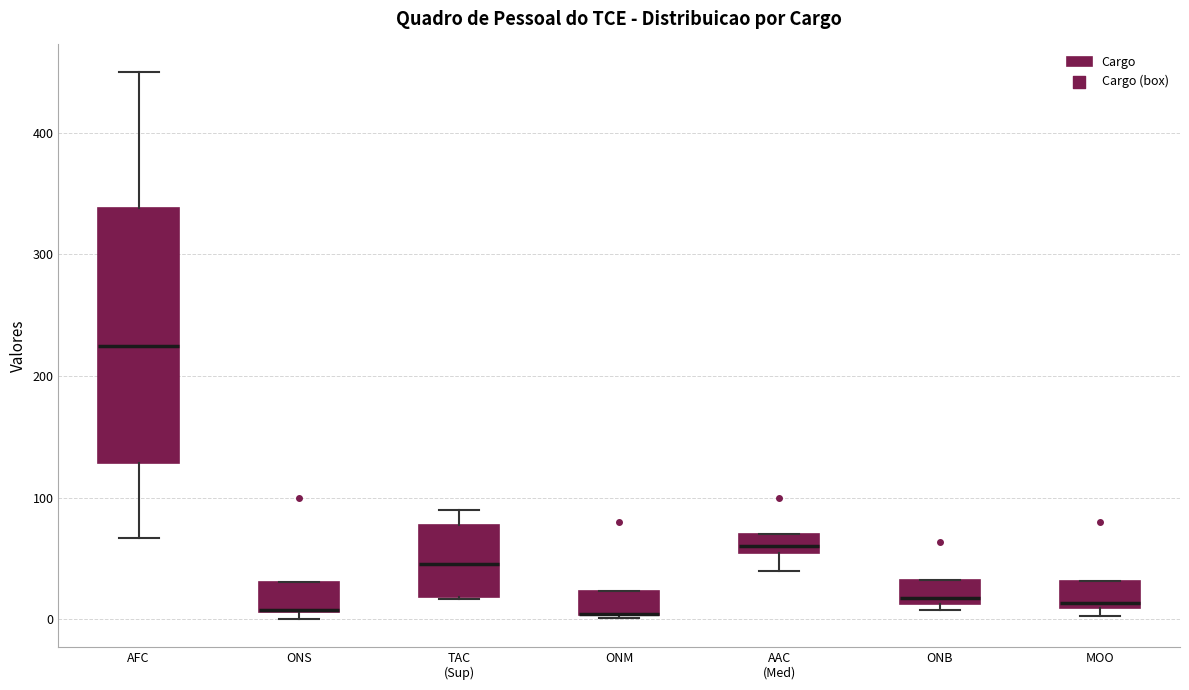

Reading left to right, transcribe this box plot: for each box, give where its median line is, the range the box spans, and where its two whiskers end, as read against the y-axis. The values are not printed on the chart, so give them approximately, as read against the axis.

AFC: median 230, box 130 to 340, whiskers 70 to 450
ONS: median 10, box 10 to 30, whiskers 0 to 30
TAC (Sup): median 50, box 20 to 80, whiskers 20 to 90
ONM: median 0 (drawn on the box's lower edge), box 0 to 20, whiskers 0 to 20
AAC (Med): median 60 (just above the box's lower edge), box 60 to 70, whiskers 40 to 70
ONB: median 20, box 10 to 30, whiskers 10 (just below the box's lower edge) to 30
MOO: median 10 (just above the box's lower edge), box 10 to 30, whiskers 0 to 30